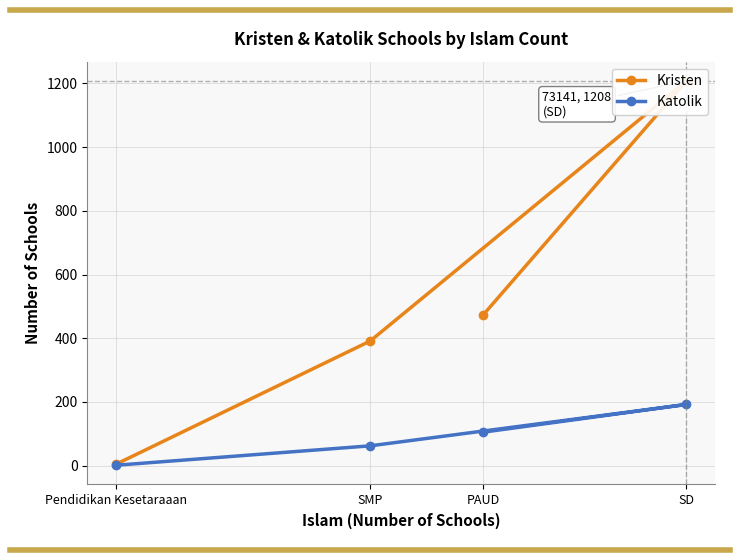

Where is Katolik nearest to the value 96?

PAUD